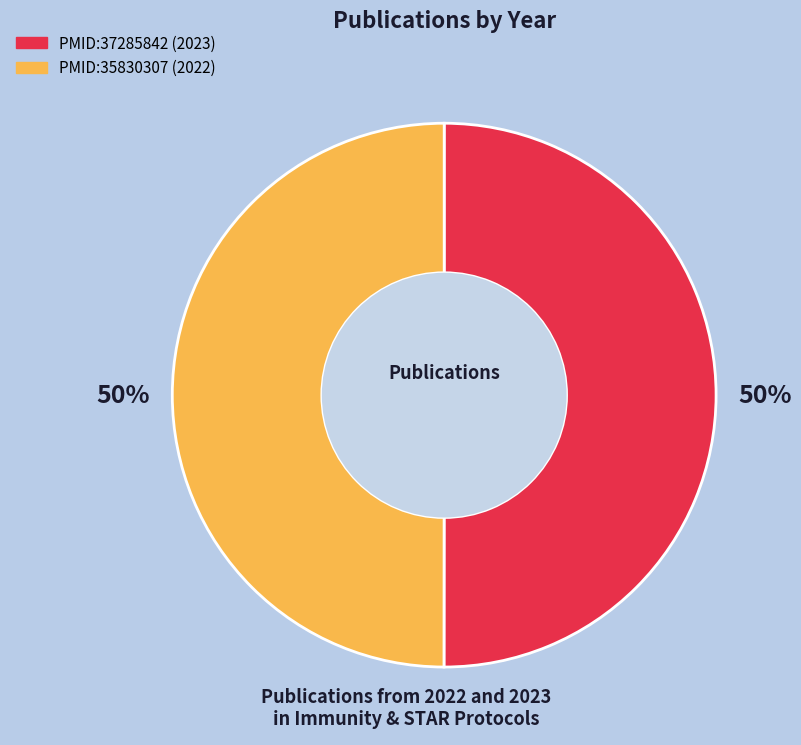

What is the ratio of the value at PMID:35830307 to the value at PMID:37285842?

1.0